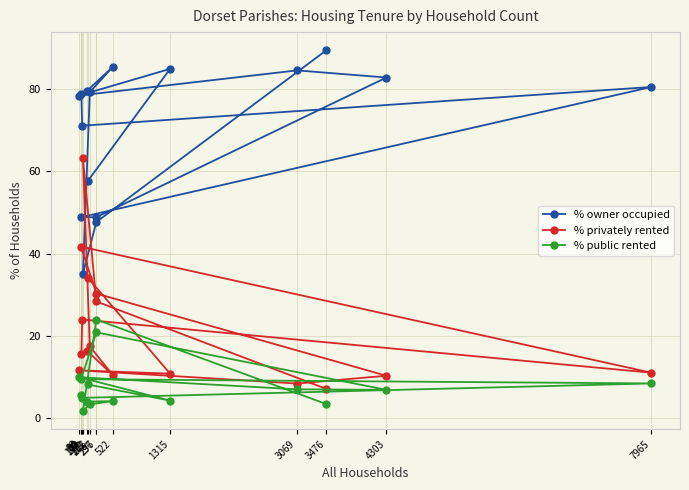

What is the minimum value shown in the chart?

1.8